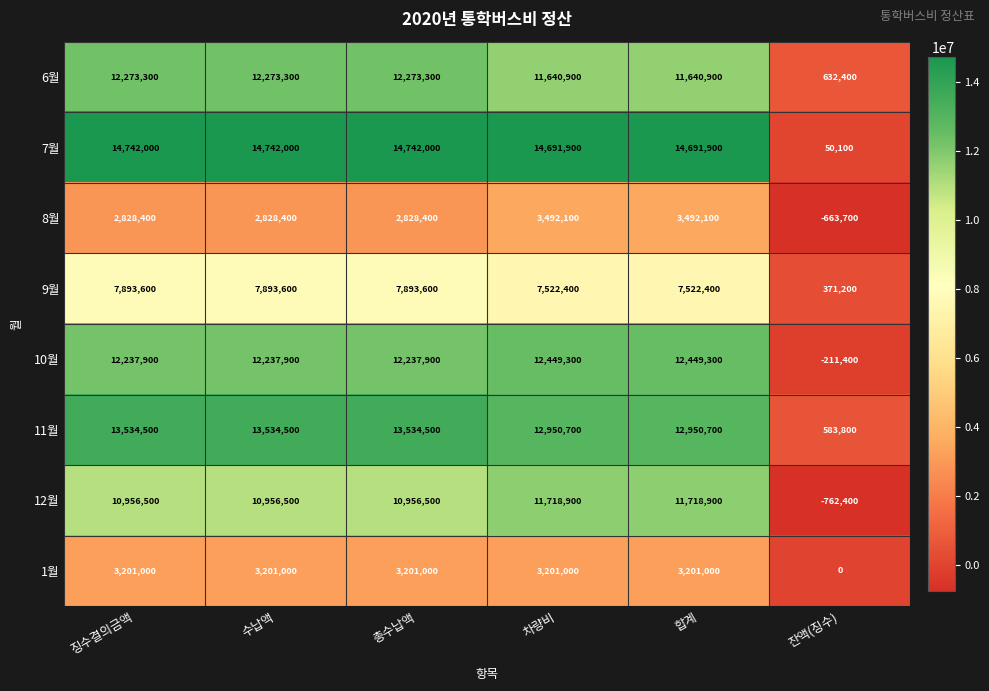

The value of 7월 at 수납액 is 14742000. True or false?

True